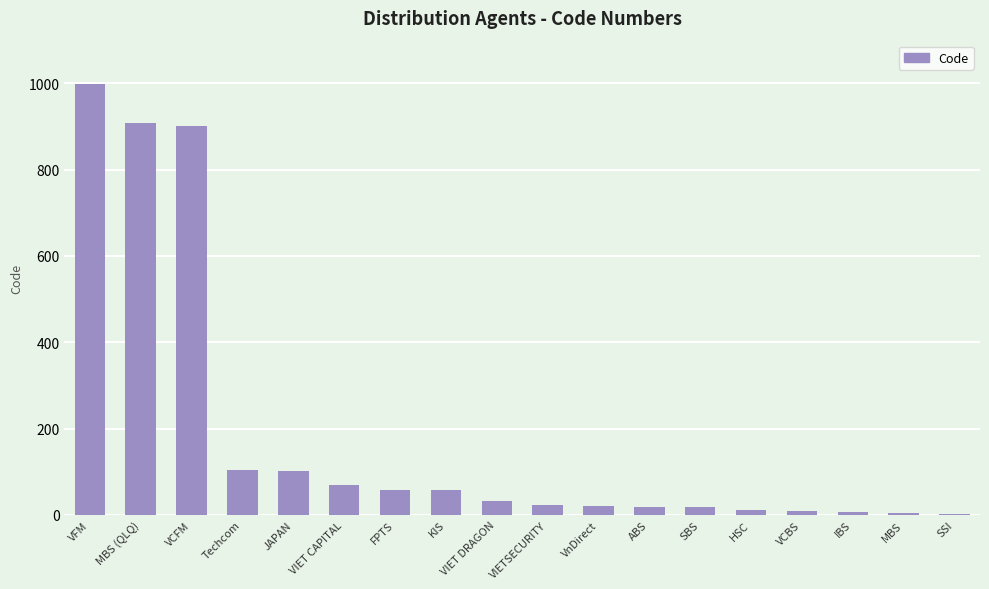

What is the maximum value shown in the chart?

999